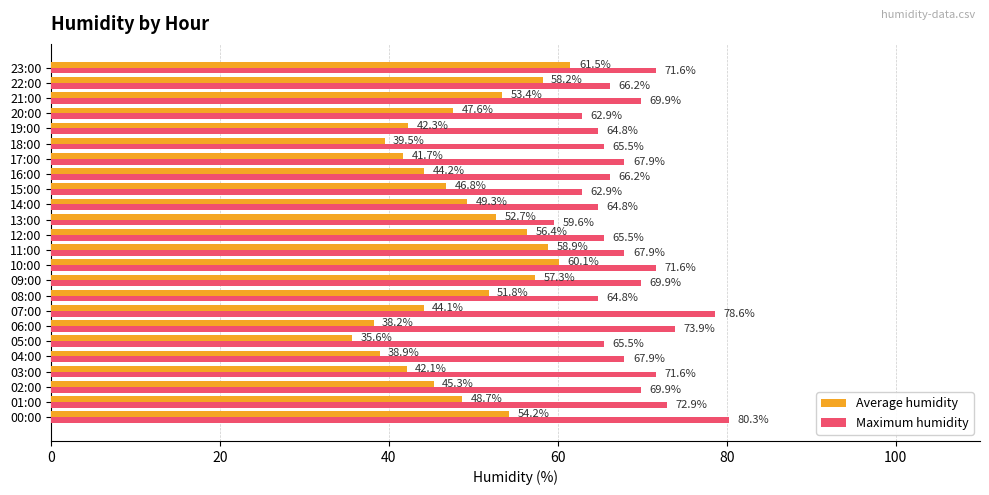

The value of Maximum humidity at 13:00 is 40.8. True or false?

False